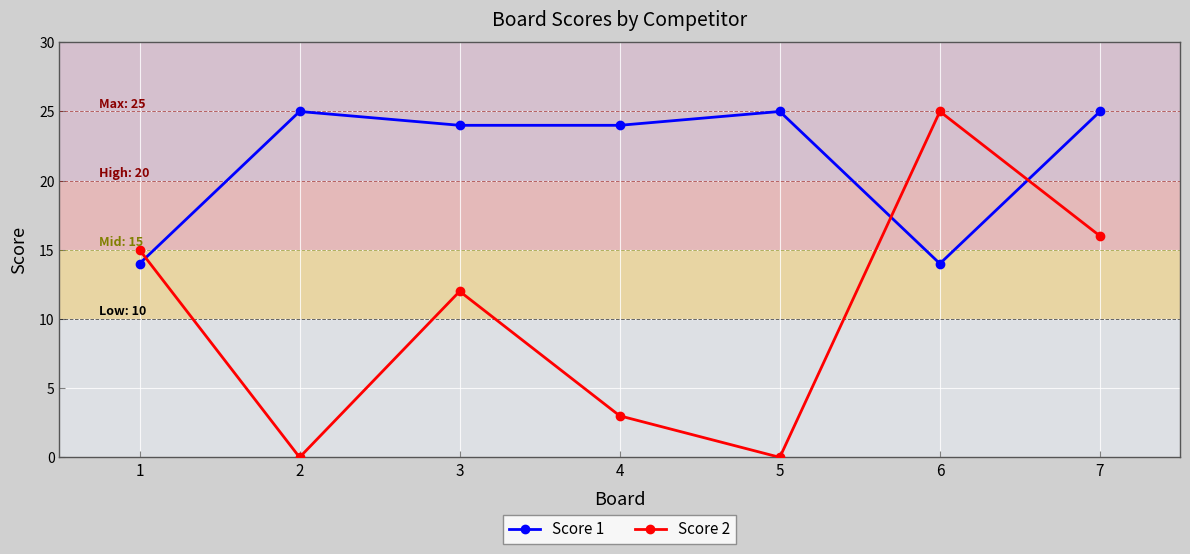

What is the lowest value of the Score 1 series?

14